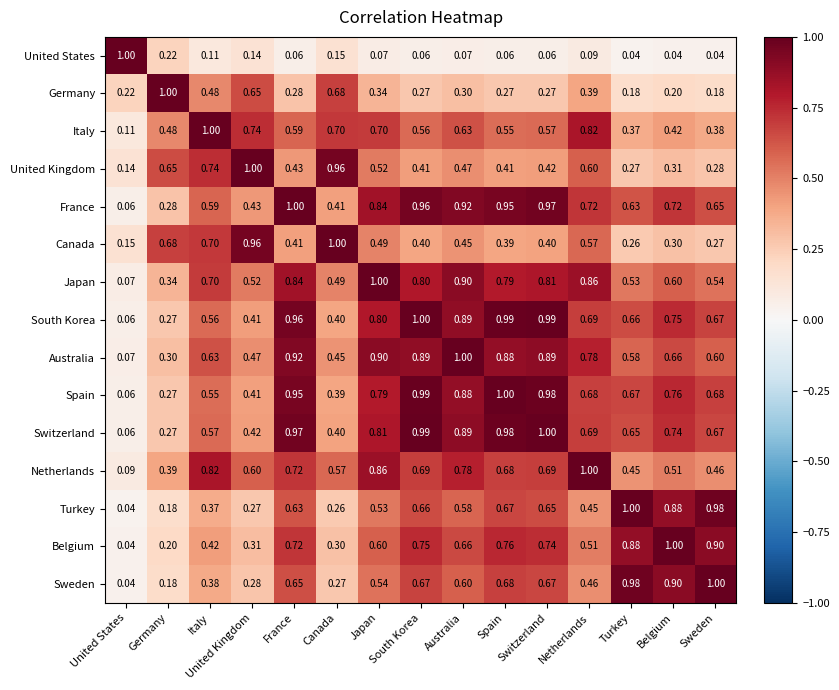

Reading left to right, what are all the values shown in this chart?

United States: United States=1.0	Germany=0.2	Italy=0.1	United Kingdom=0.1	France=0.1	Canada=0.1	Japan=0.1	South Korea=0.1	Australia=0.1	Spain=0.1	Switzerland=0.1	Netherlands=0.1	Turkey=0.0	Belgium=0.0	Sweden=0.0
Germany: United States=0.2	Germany=1.0	Italy=0.5	United Kingdom=0.7	France=0.3	Canada=0.7	Japan=0.3	South Korea=0.3	Australia=0.3	Spain=0.3	Switzerland=0.3	Netherlands=0.4	Turkey=0.2	Belgium=0.2	Sweden=0.2
Italy: United States=0.1	Germany=0.5	Italy=1.0	United Kingdom=0.7	France=0.6	Canada=0.7	Japan=0.7	South Korea=0.6	Australia=0.6	Spain=0.6	Switzerland=0.6	Netherlands=0.8	Turkey=0.4	Belgium=0.4	Sweden=0.4
United Kingdom: United States=0.1	Germany=0.7	Italy=0.7	United Kingdom=1.0	France=0.4	Canada=1.0	Japan=0.5	South Korea=0.4	Australia=0.5	Spain=0.4	Switzerland=0.4	Netherlands=0.6	Turkey=0.3	Belgium=0.3	Sweden=0.3
France: United States=0.1	Germany=0.3	Italy=0.6	United Kingdom=0.4	France=1.0	Canada=0.4	Japan=0.8	South Korea=1.0	Australia=0.9	Spain=0.9	Switzerland=1.0	Netherlands=0.7	Turkey=0.6	Belgium=0.7	Sweden=0.7
Canada: United States=0.1	Germany=0.7	Italy=0.7	United Kingdom=1.0	France=0.4	Canada=1.0	Japan=0.5	South Korea=0.4	Australia=0.5	Spain=0.4	Switzerland=0.4	Netherlands=0.6	Turkey=0.3	Belgium=0.3	Sweden=0.3
Japan: United States=0.1	Germany=0.3	Italy=0.7	United Kingdom=0.5	France=0.8	Canada=0.5	Japan=1.0	South Korea=0.8	Australia=0.9	Spain=0.8	Switzerland=0.8	Netherlands=0.9	Turkey=0.5	Belgium=0.6	Sweden=0.5
South Korea: United States=0.1	Germany=0.3	Italy=0.6	United Kingdom=0.4	France=1.0	Canada=0.4	Japan=0.8	South Korea=1.0	Australia=0.9	Spain=1.0	Switzerland=1.0	Netherlands=0.7	Turkey=0.7	Belgium=0.8	Sweden=0.7
Australia: United States=0.1	Germany=0.3	Italy=0.6	United Kingdom=0.5	France=0.9	Canada=0.5	Japan=0.9	South Korea=0.9	Australia=1.0	Spain=0.9	Switzerland=0.9	Netherlands=0.8	Turkey=0.6	Belgium=0.7	Sweden=0.6
Spain: United States=0.1	Germany=0.3	Italy=0.6	United Kingdom=0.4	France=0.9	Canada=0.4	Japan=0.8	South Korea=1.0	Australia=0.9	Spain=1.0	Switzerland=1.0	Netherlands=0.7	Turkey=0.7	Belgium=0.8	Sweden=0.7
Switzerland: United States=0.1	Germany=0.3	Italy=0.6	United Kingdom=0.4	France=1.0	Canada=0.4	Japan=0.8	South Korea=1.0	Australia=0.9	Spain=1.0	Switzerland=1.0	Netherlands=0.7	Turkey=0.7	Belgium=0.7	Sweden=0.7
Netherlands: United States=0.1	Germany=0.4	Italy=0.8	United Kingdom=0.6	France=0.7	Canada=0.6	Japan=0.9	South Korea=0.7	Australia=0.8	Spain=0.7	Switzerland=0.7	Netherlands=1.0	Turkey=0.5	Belgium=0.5	Sweden=0.5
Turkey: United States=0.0	Germany=0.2	Italy=0.4	United Kingdom=0.3	France=0.6	Canada=0.3	Japan=0.5	South Korea=0.7	Australia=0.6	Spain=0.7	Switzerland=0.7	Netherlands=0.5	Turkey=1.0	Belgium=0.9	Sweden=1.0
Belgium: United States=0.0	Germany=0.2	Italy=0.4	United Kingdom=0.3	France=0.7	Canada=0.3	Japan=0.6	South Korea=0.8	Australia=0.7	Spain=0.8	Switzerland=0.7	Netherlands=0.5	Turkey=0.9	Belgium=1.0	Sweden=0.9
Sweden: United States=0.0	Germany=0.2	Italy=0.4	United Kingdom=0.3	France=0.7	Canada=0.3	Japan=0.5	South Korea=0.7	Australia=0.6	Spain=0.7	Switzerland=0.7	Netherlands=0.5	Turkey=1.0	Belgium=0.9	Sweden=1.0